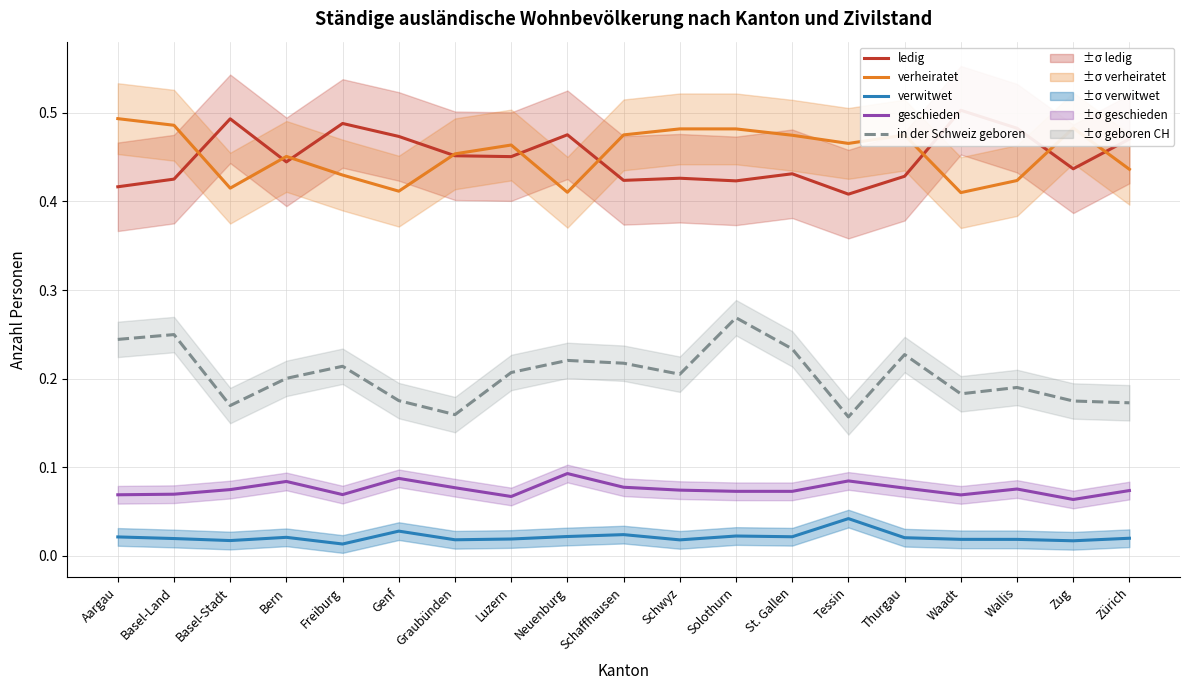

Reading left to right, what are all the values shown in this chart?

ledig: 0.4	0.4	0.5	0.4	0.5	0.5	0.5	0.5	0.5	0.4	0.4	0.4	0.4	0.4	0.4	0.5	0.5	0.4	0.5
verheiratet: 0.5	0.5	0.4	0.5	0.4	0.4	0.5	0.5	0.4	0.5	0.5	0.5	0.5	0.5	0.5	0.4	0.4	0.5	0.4
verwitwet: 0.0	0.0	0.0	0.0	0.0	0.0	0.0	0.0	0.0	0.0	0.0	0.0	0.0	0.0	0.0	0.0	0.0	0.0	0.0
geschieden: 0.1	0.1	0.1	0.1	0.1	0.1	0.1	0.1	0.1	0.1	0.1	0.1	0.1	0.1	0.1	0.1	0.1	0.1	0.1
in der Schweiz geboren: 0.2	0.2	0.2	0.2	0.2	0.2	0.2	0.2	0.2	0.2	0.2	0.3	0.2	0.2	0.2	0.2	0.2	0.2	0.2